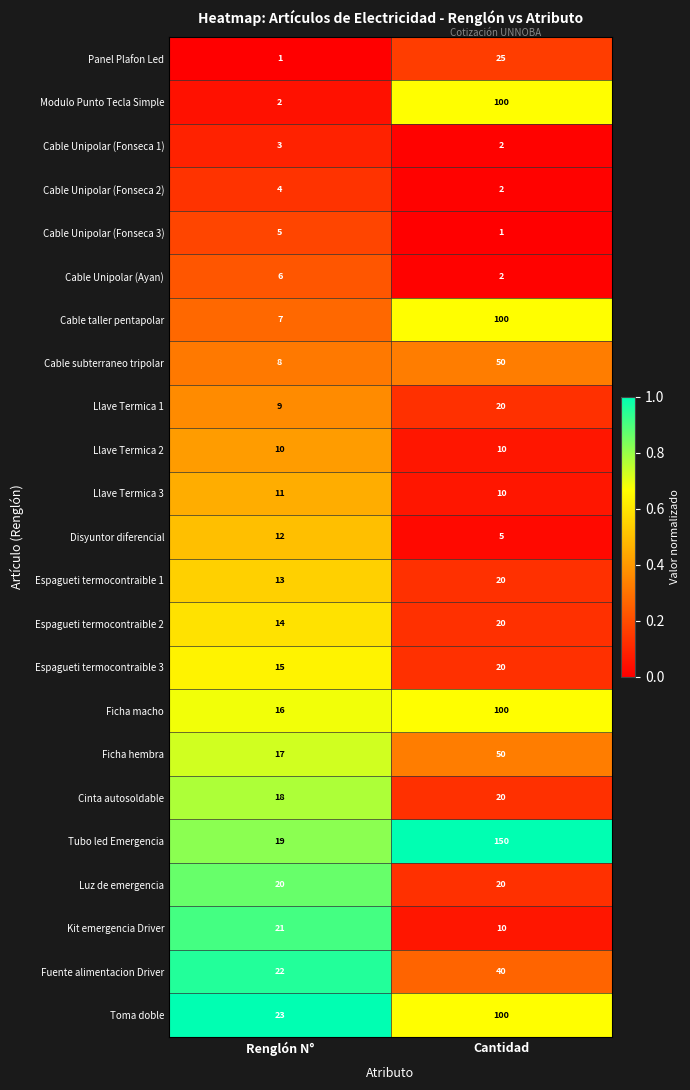

What is the approximate value of Llave Termica 3 at Cantidad?

10